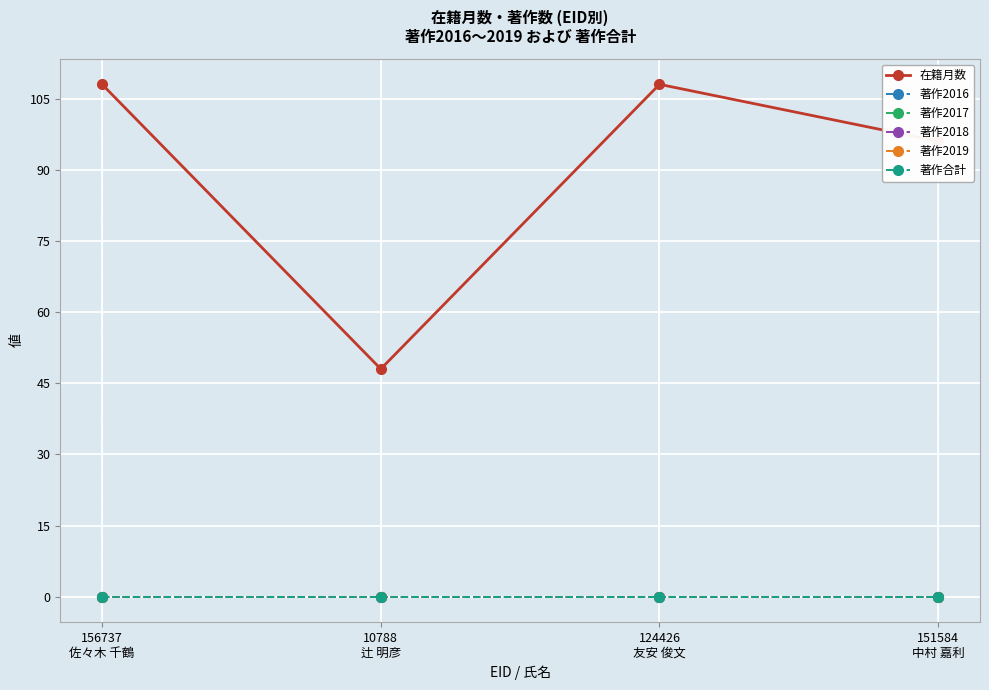

At which category is the sum across all series the highest?

156737
佐々木 千鶴